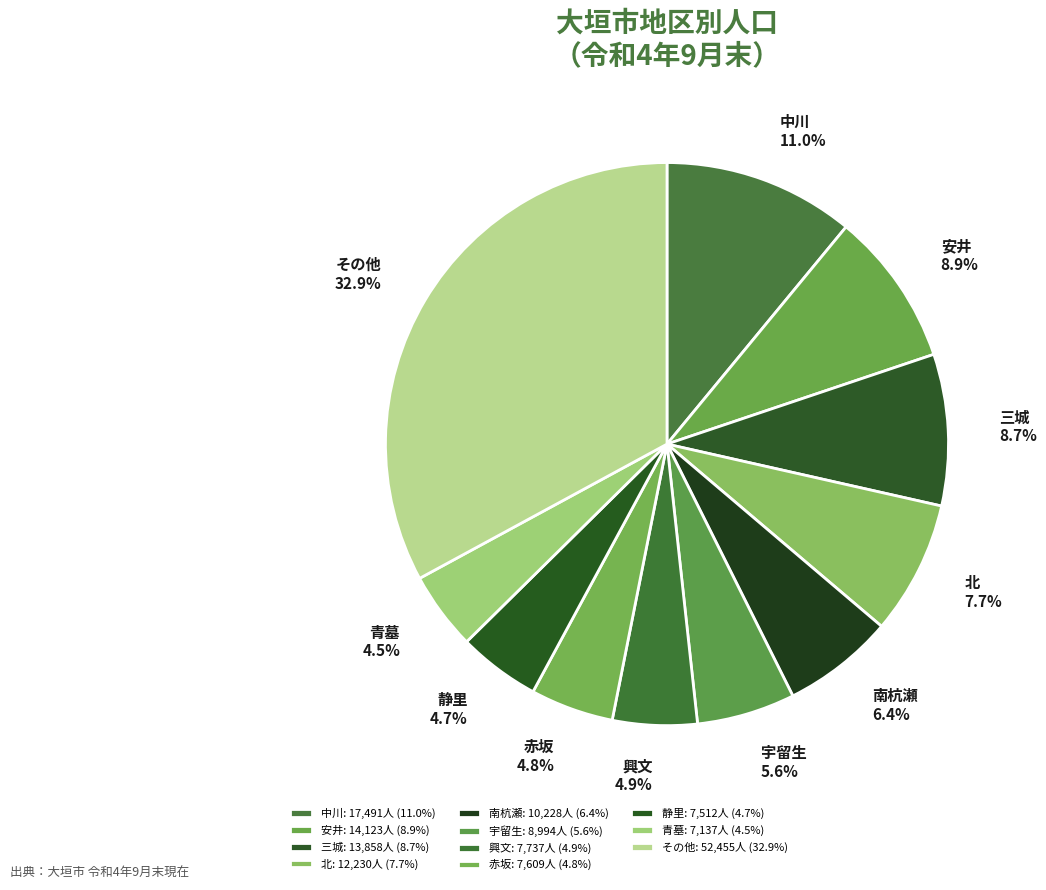

Is there a majority slice in this chart?

No